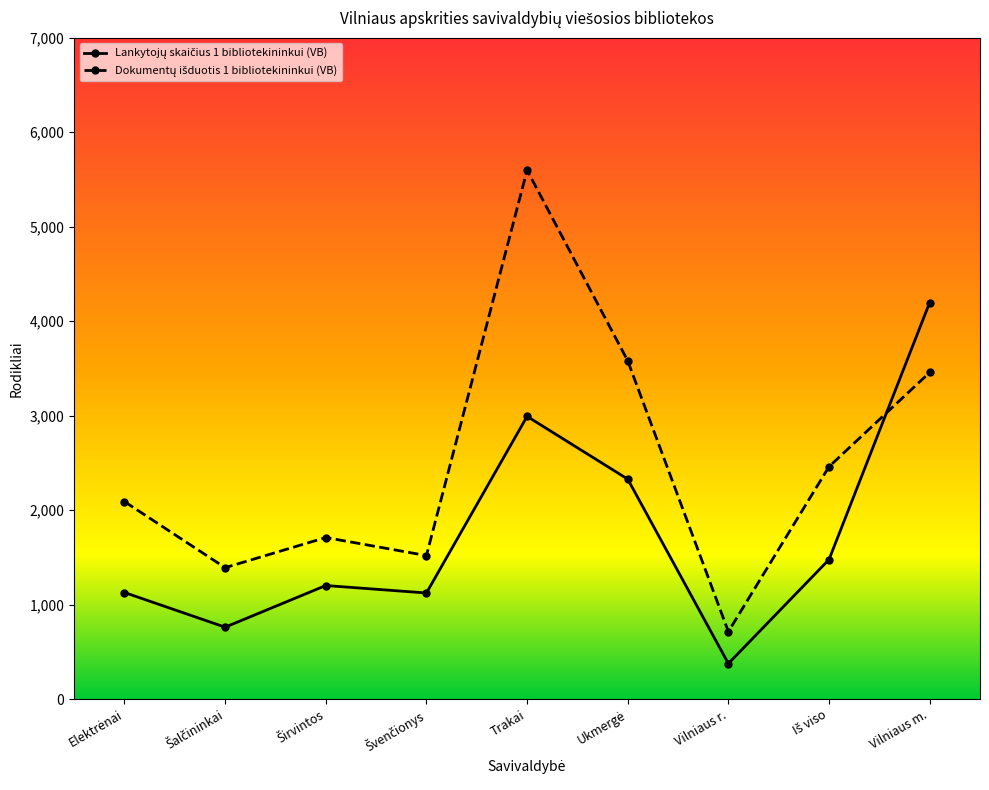

Which category has the highest value across all series?

Trakai